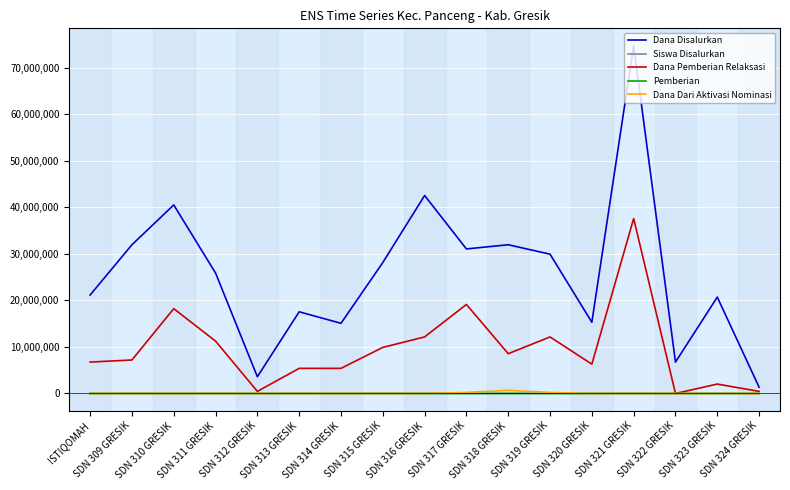

How many lines are shown in the chart?

5